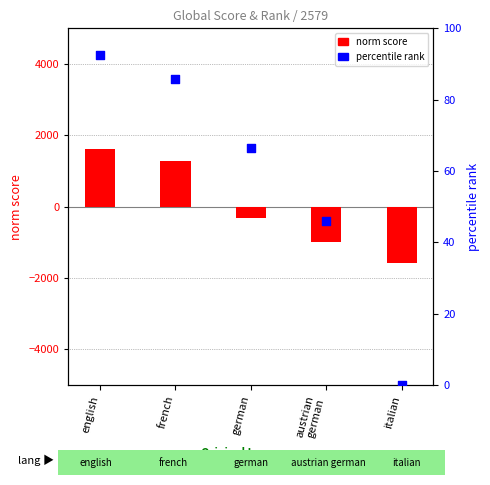

Which series contains the lowest Y value?

norm score